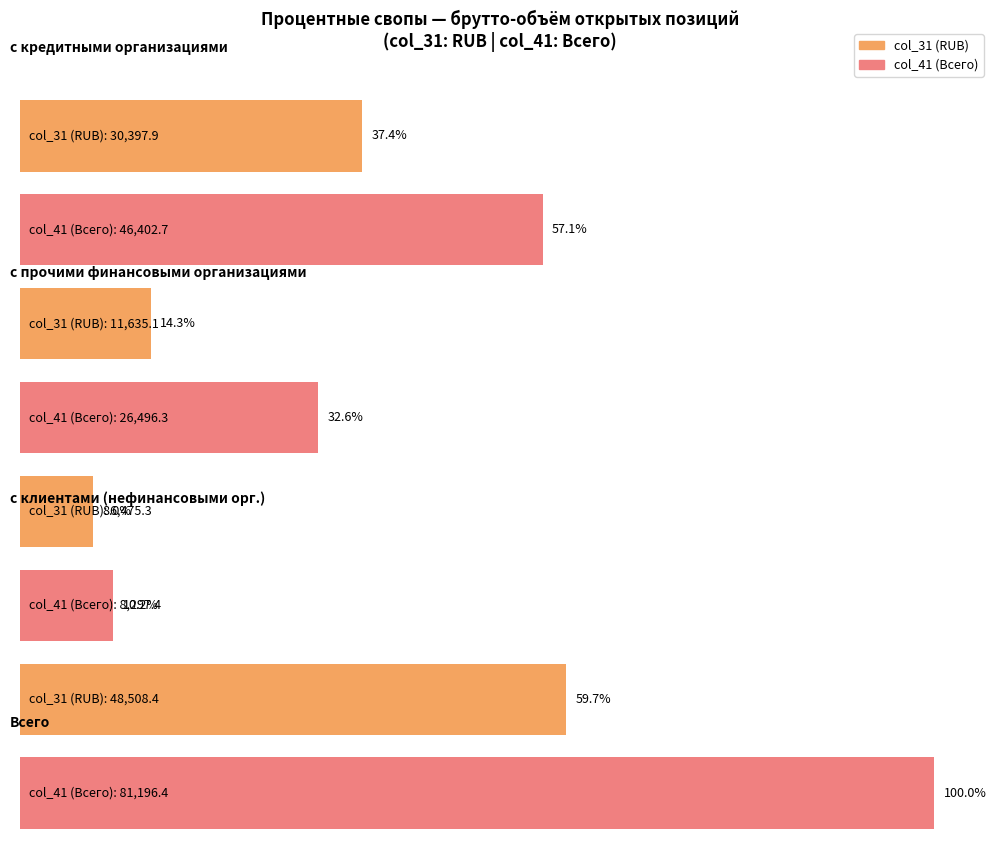

What is the approximate value of Всего at col_41 (Всего)?

81196.4